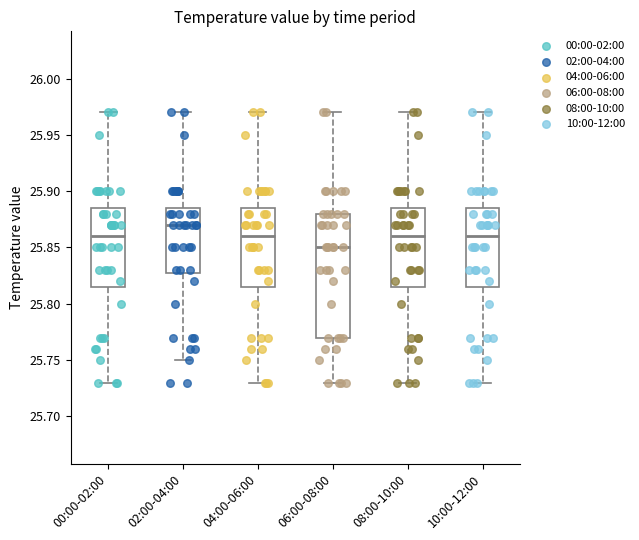

Comparing the boxes themselves (not the whiskers), which one is the tallest?

06:00-08:00